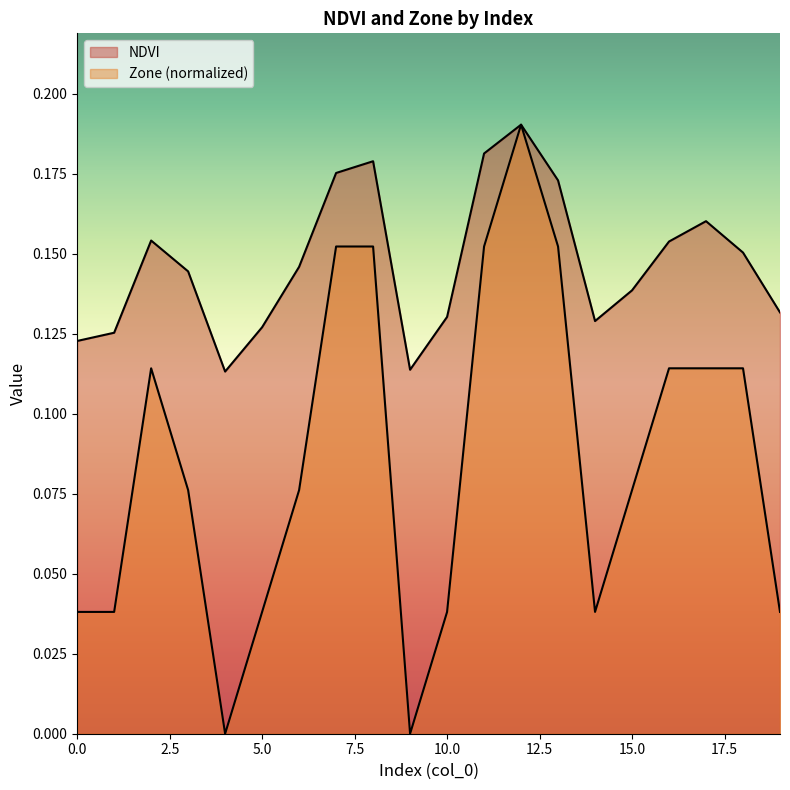

Does the chart display data point markers on the line(s)?

No